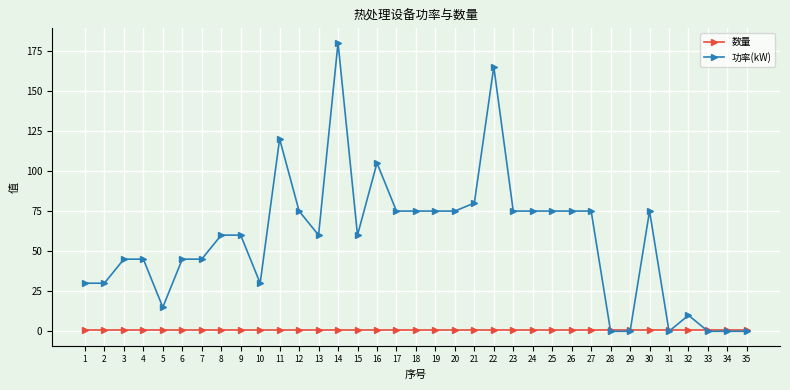

What is the highest value of the 功率(kW) series?

180